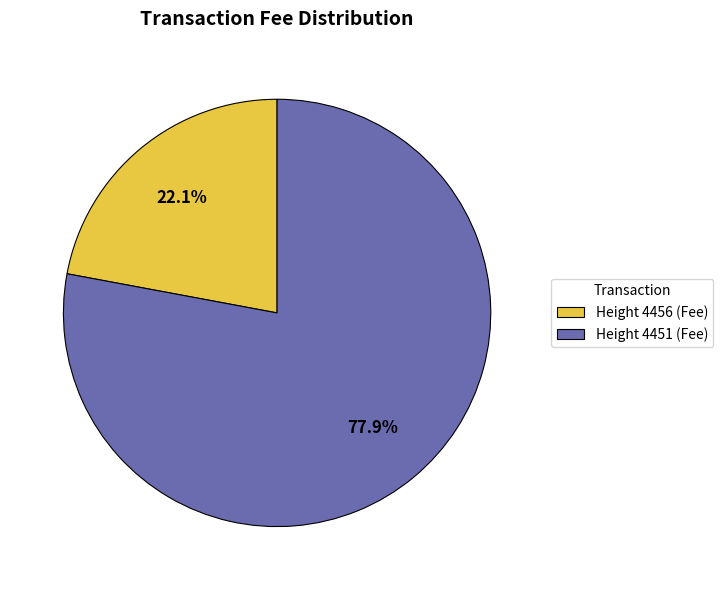

Is it true that Height 4456 is 33% of the pie?

False